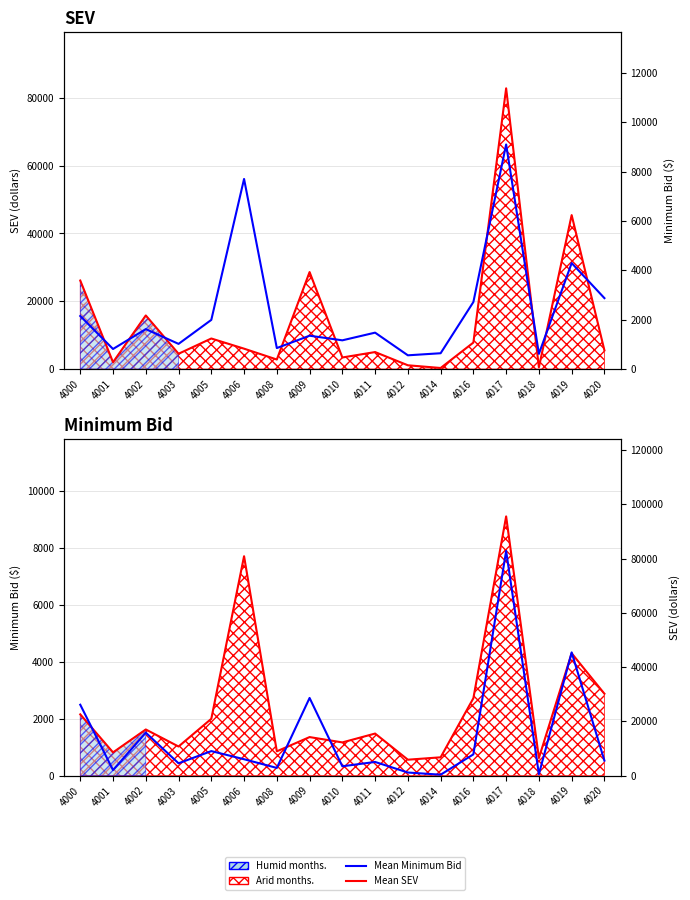

In Min Bid line, how many points are higher than both neighbors (excluding endpoints)?

6